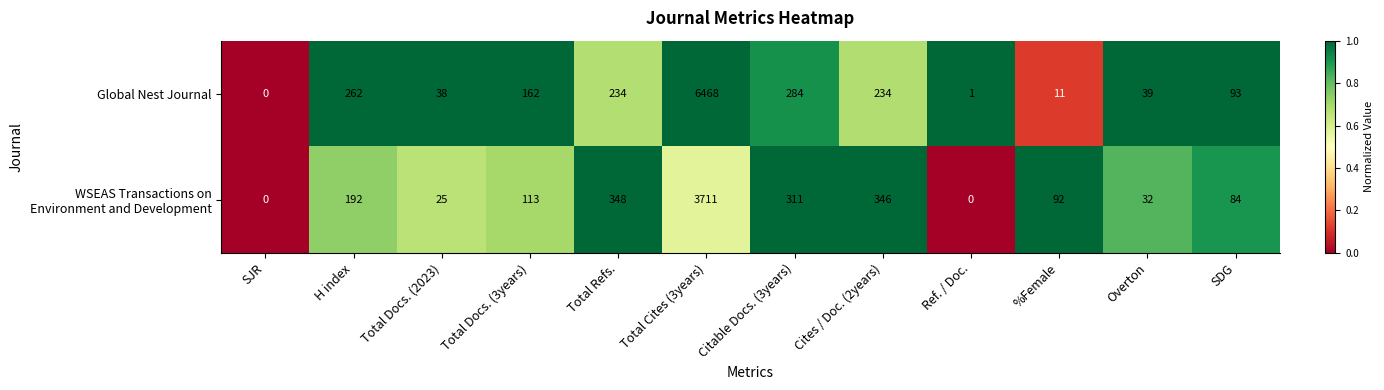

What is the maximum value shown in the chart?

6468